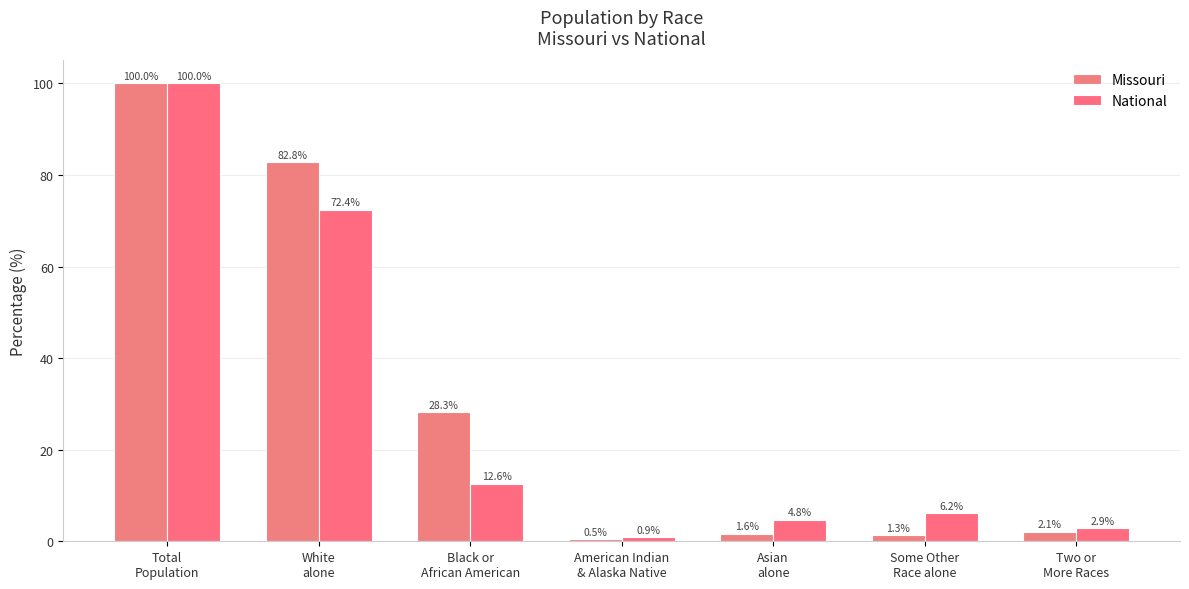

At which label is National closest to 50?

White
alone